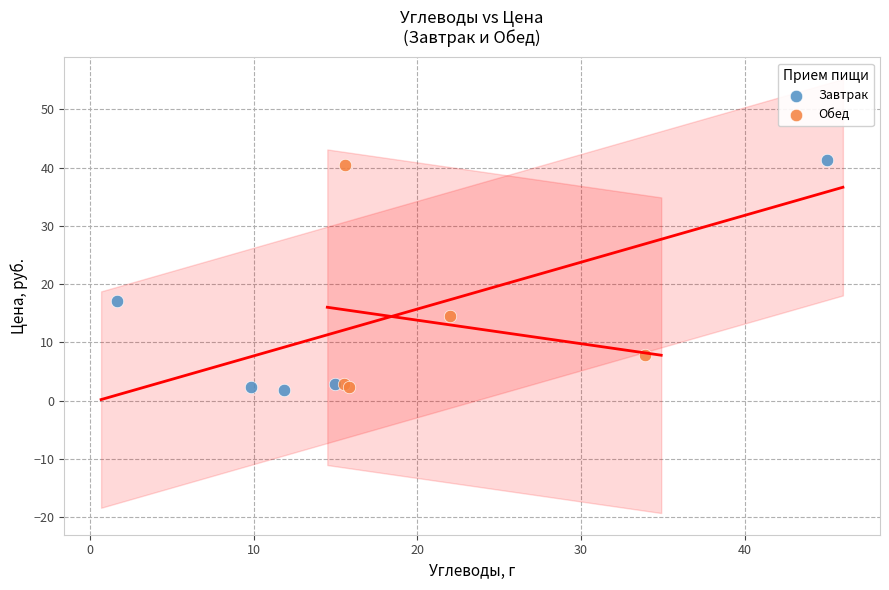

What are all the series names shown in the legend?

Завтрак, Обед